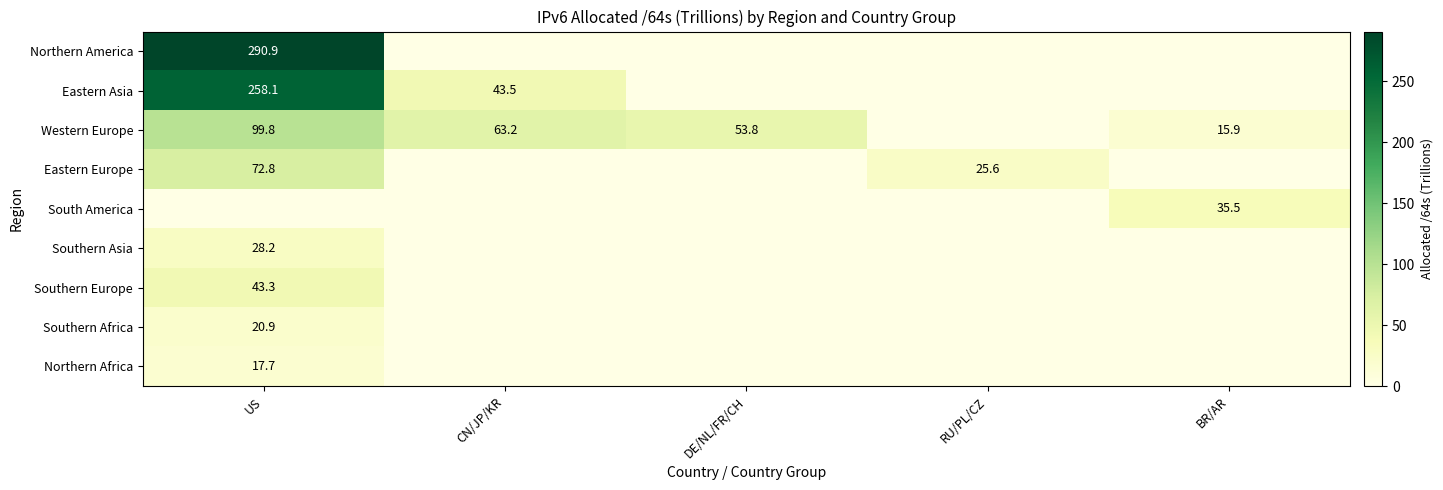

True or false: Western Europe has a value of 139.6 at US.

False